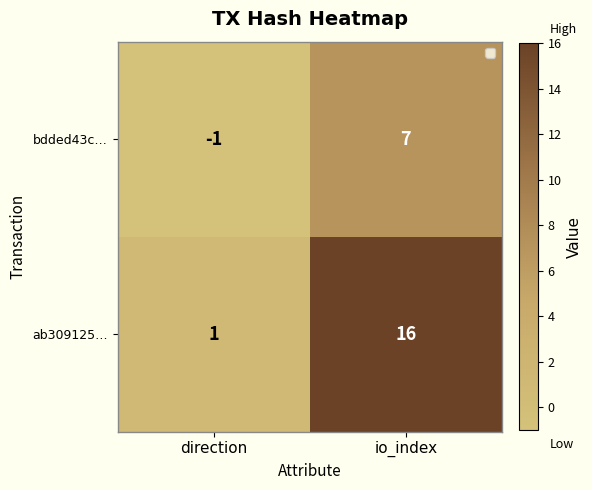

Which category has the highest value across all series?

io_index